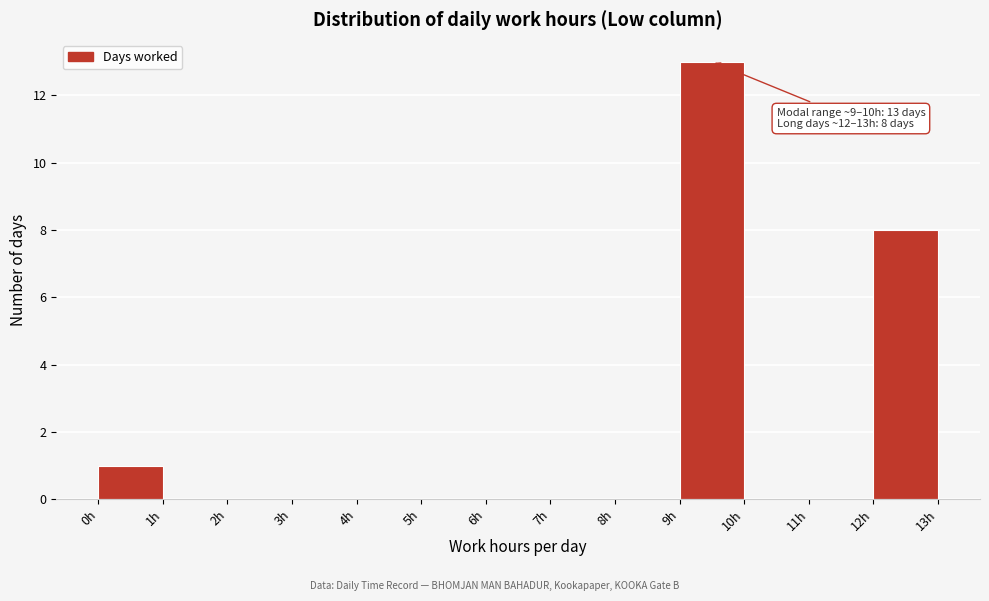

Which range on the x-axis has the tallest bar?

9 to 10